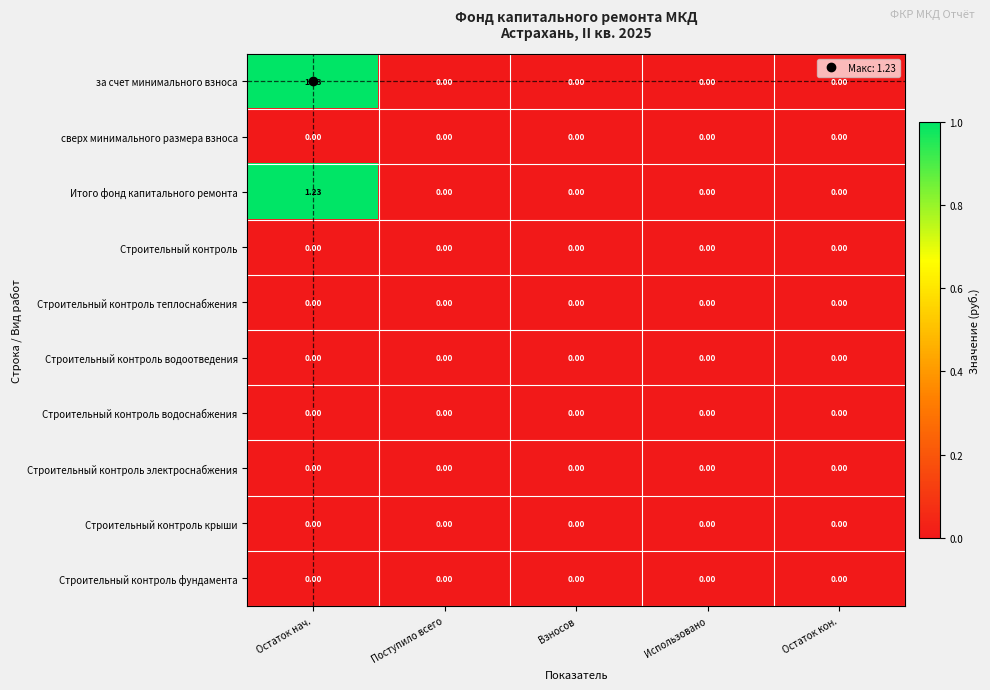

At which category is the sum across all series the highest?

Остаток нач.